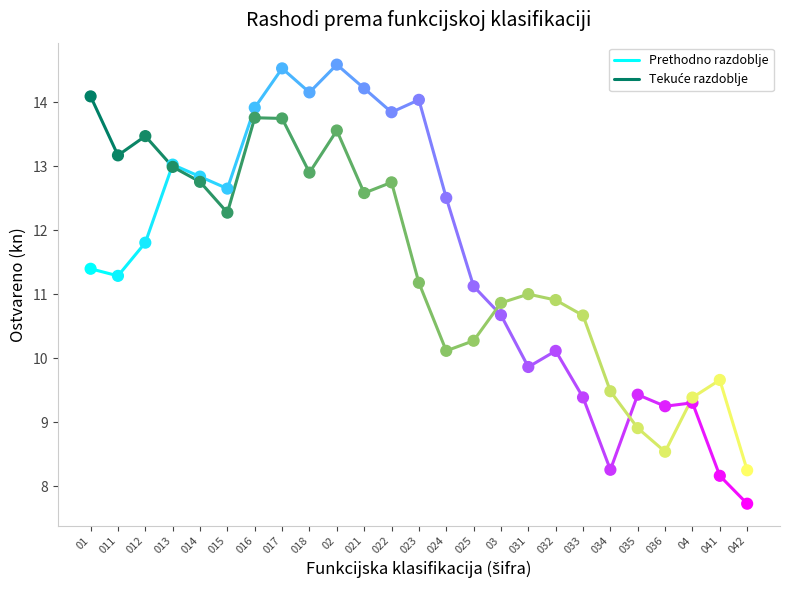

Which series has the largest Y range (max minus min)?

Tekuće razdoblje